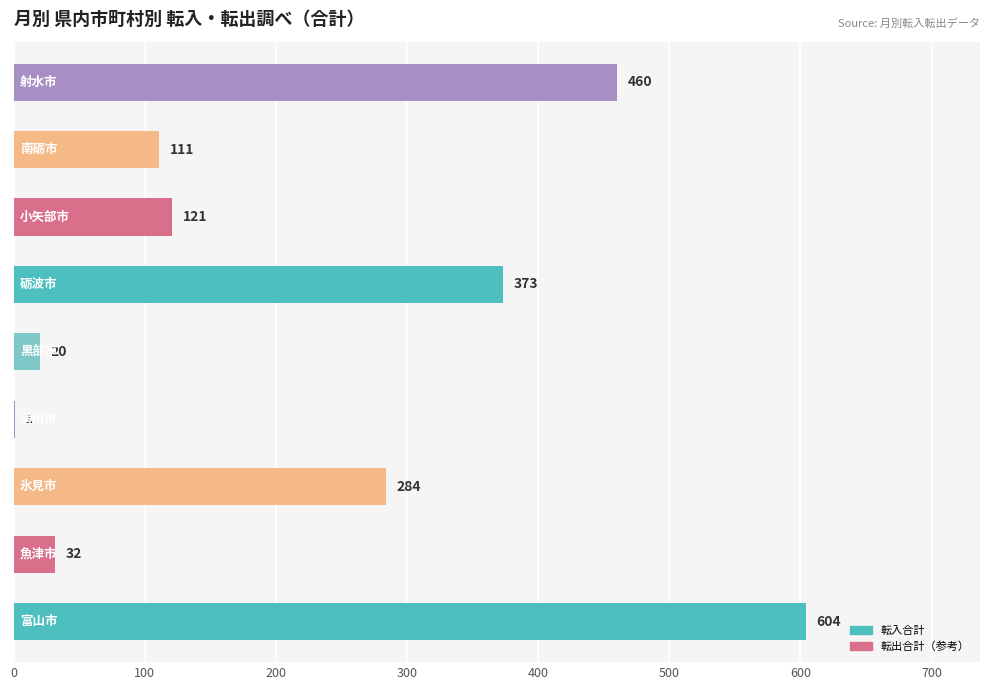

What is the maximum value shown in the chart?

604